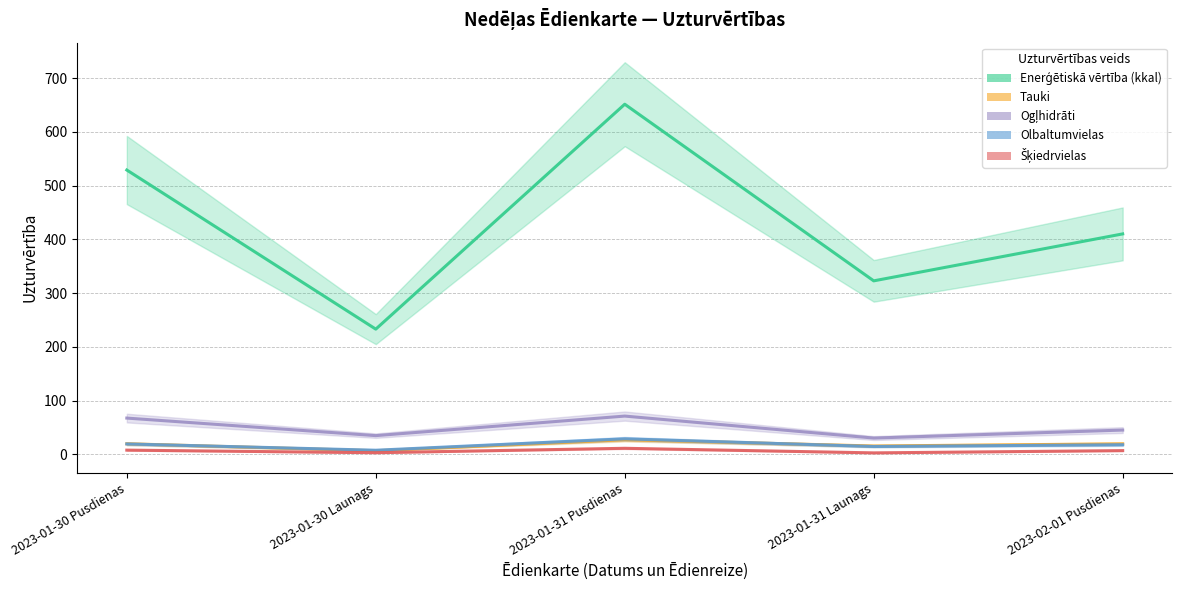

Which series has the largest total across all categories?

Enerģētiskā vērtība (kkal)